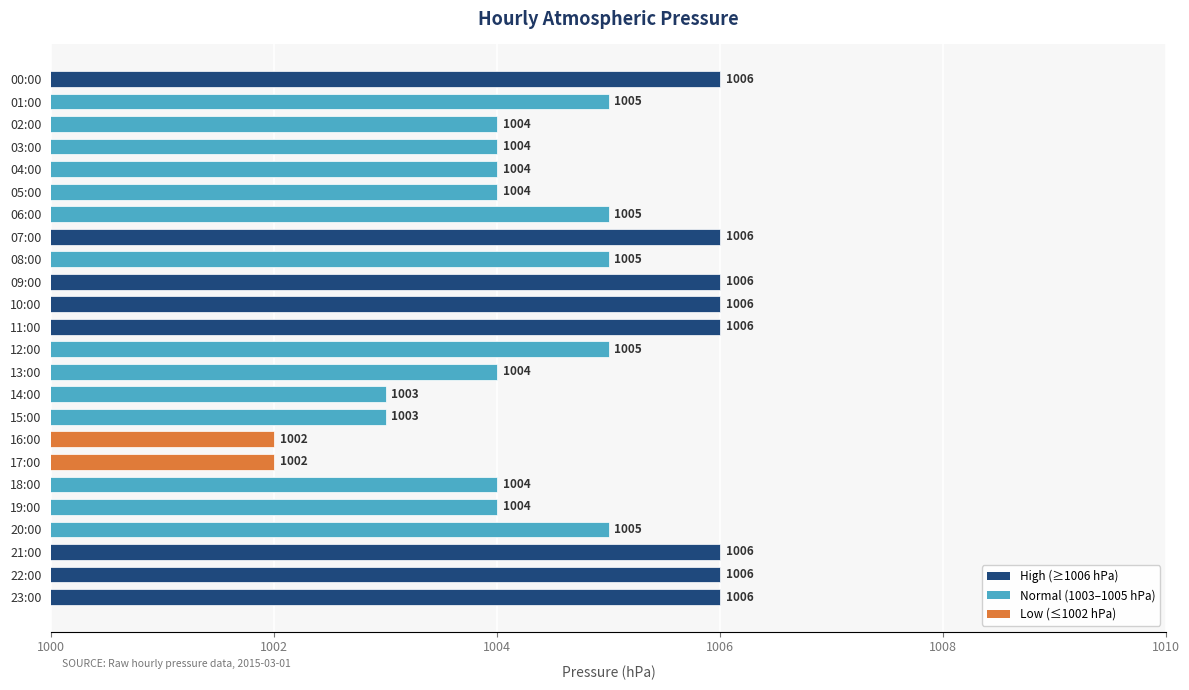

What position from the bottom is 23:00?

1